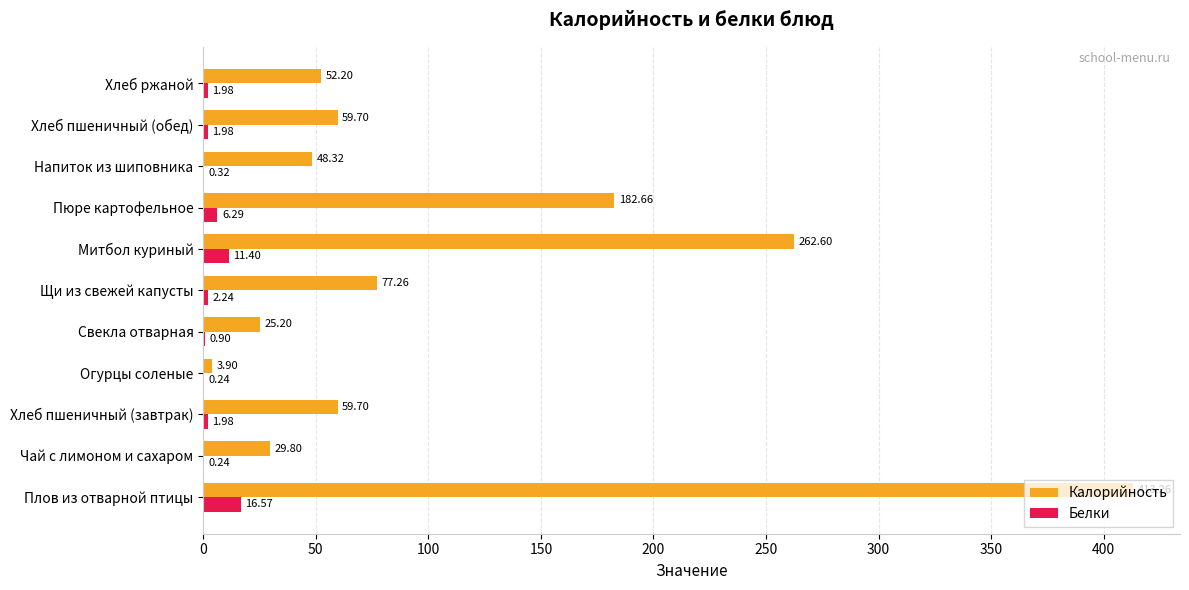

Which series has the largest total across all categories?

Калорийность